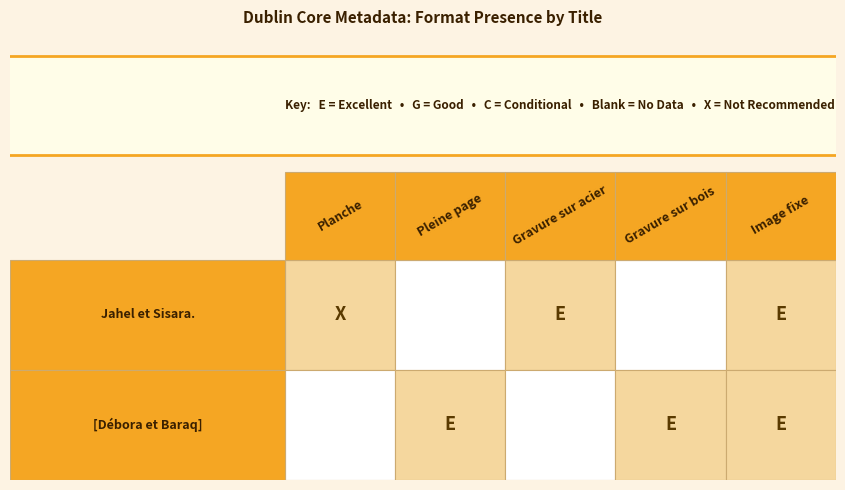

What is the sum of the Jahel et Sisara. values at Image fixe and Pleine page?

1